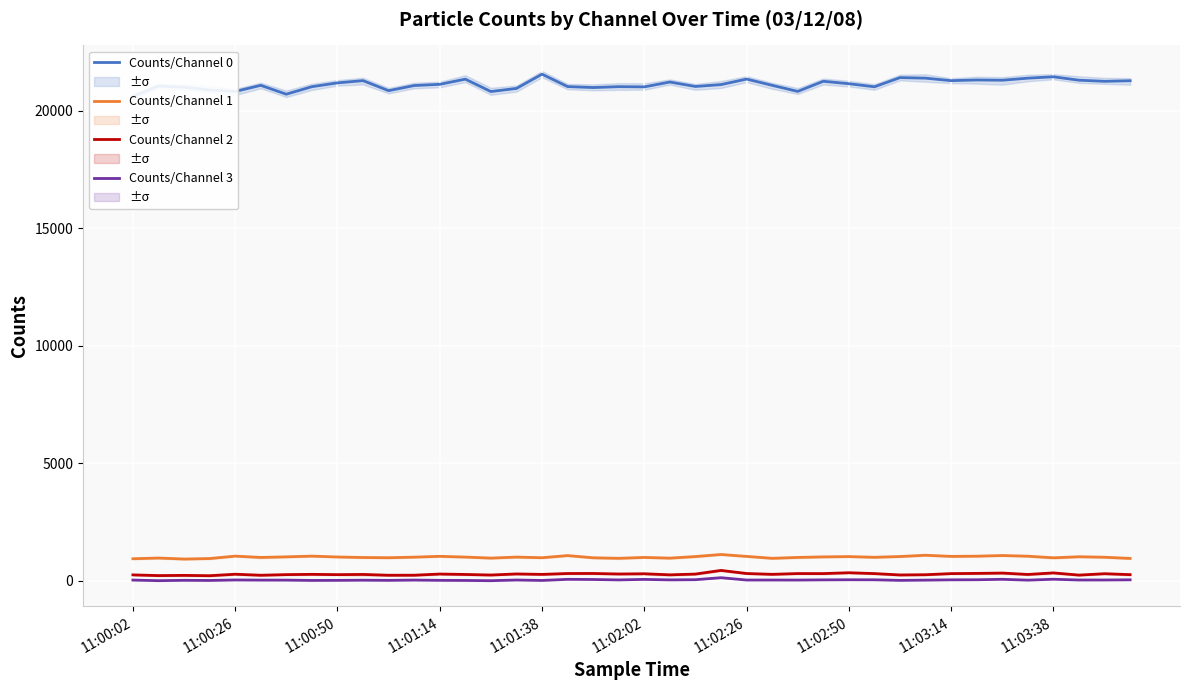

Which series has the largest total across all categories?

Counts/Channel 0